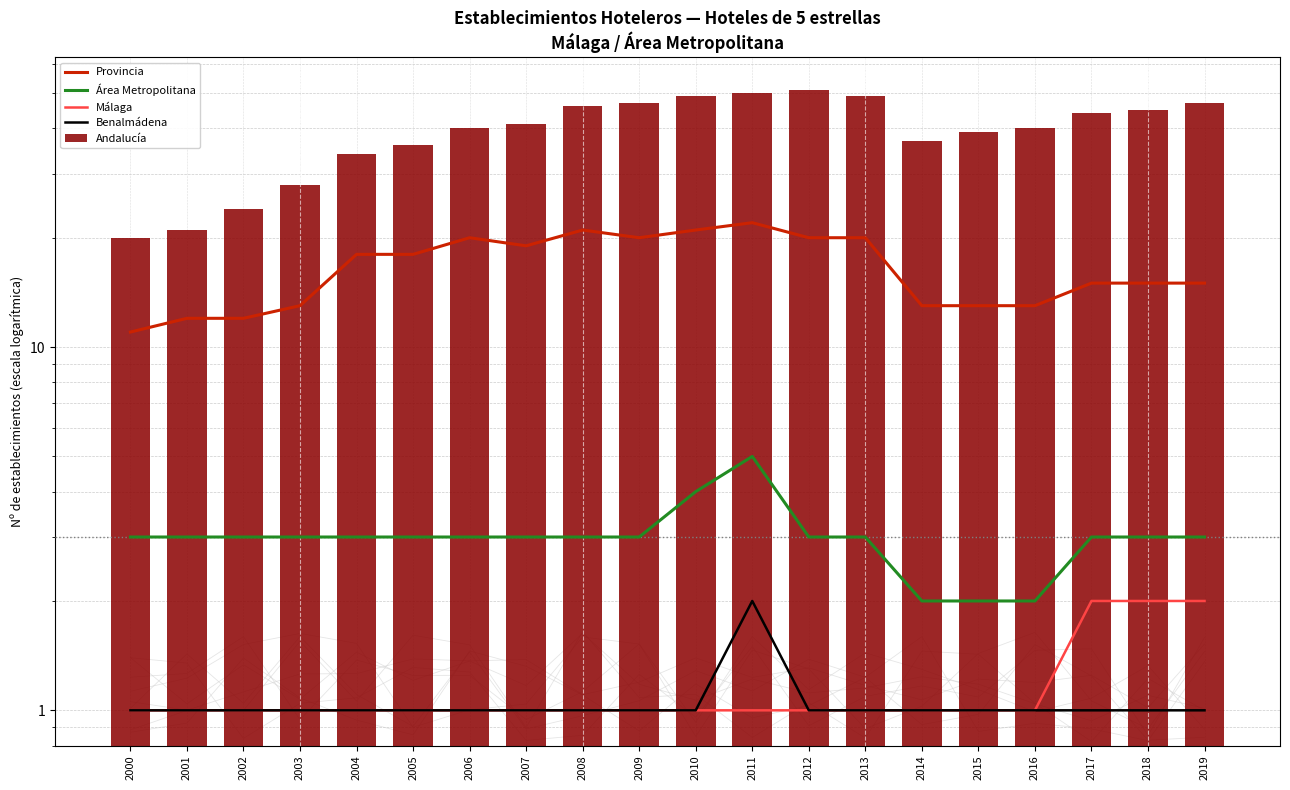

Which series has the widest spread of values?

Andalucía